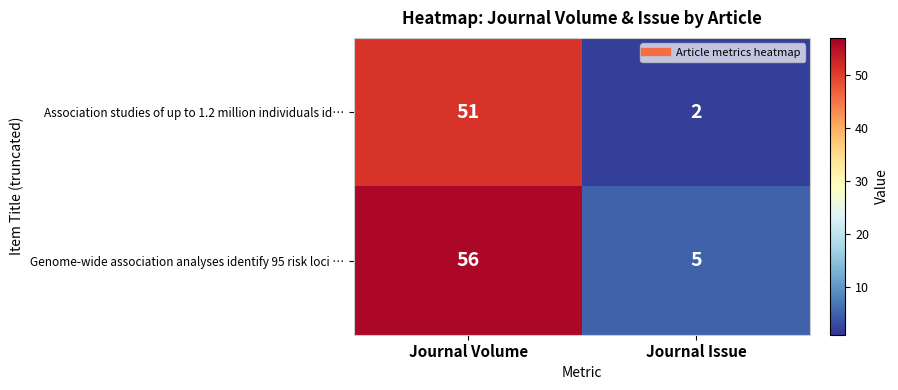

At how many categories does at least one series exceed 41?

1